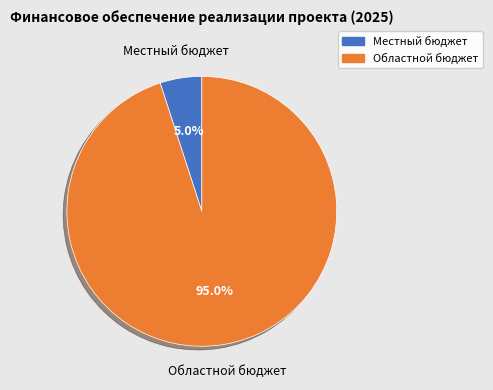

What is the majority slice?

Областной бюджет